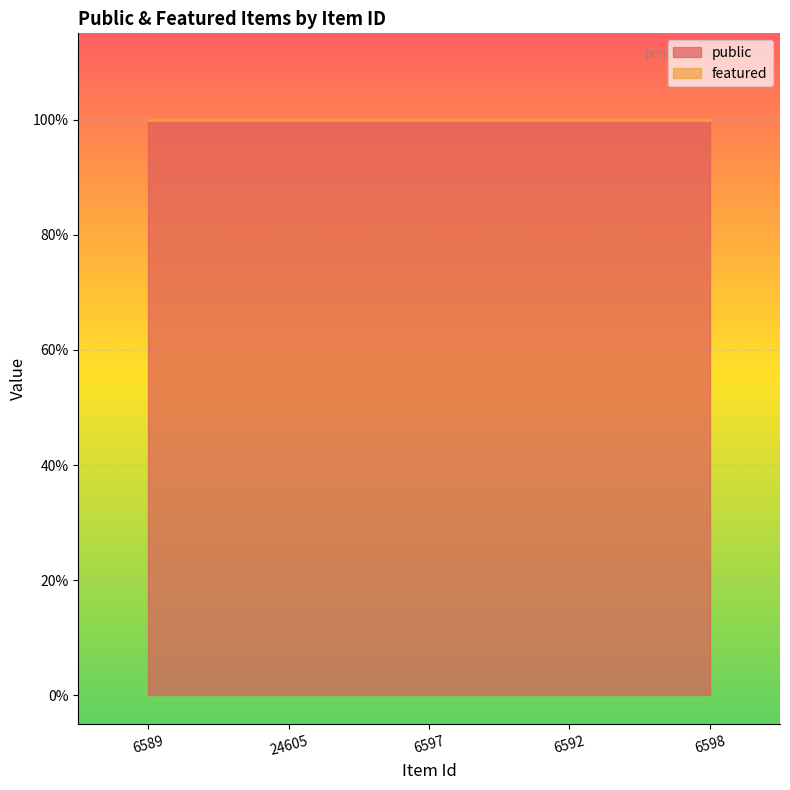

Rank the series by their average value, from highest to lowest.

public, featured